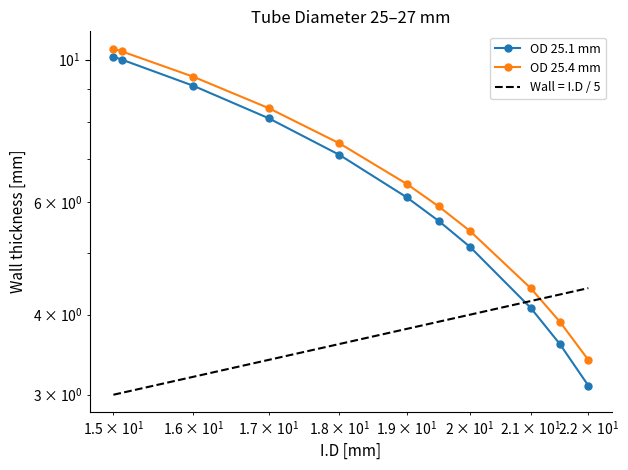

True or false: OD 25.4 mm and OD 25.1 mm intersect in this chart.

False